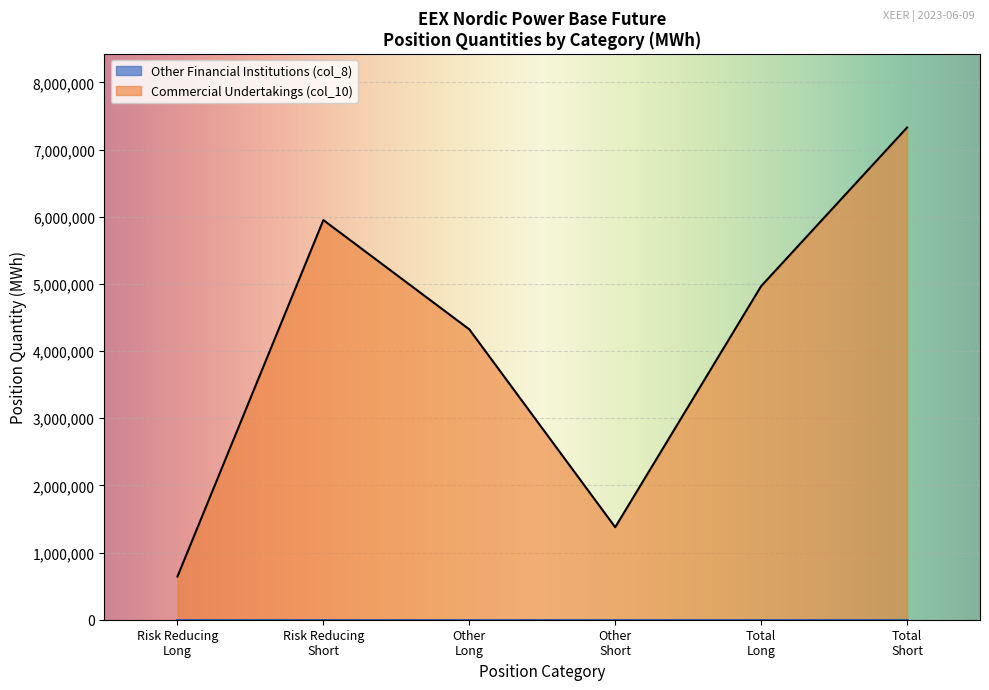

Which series has the largest range (max minus min)?

Commercial Undertakings (col_10)